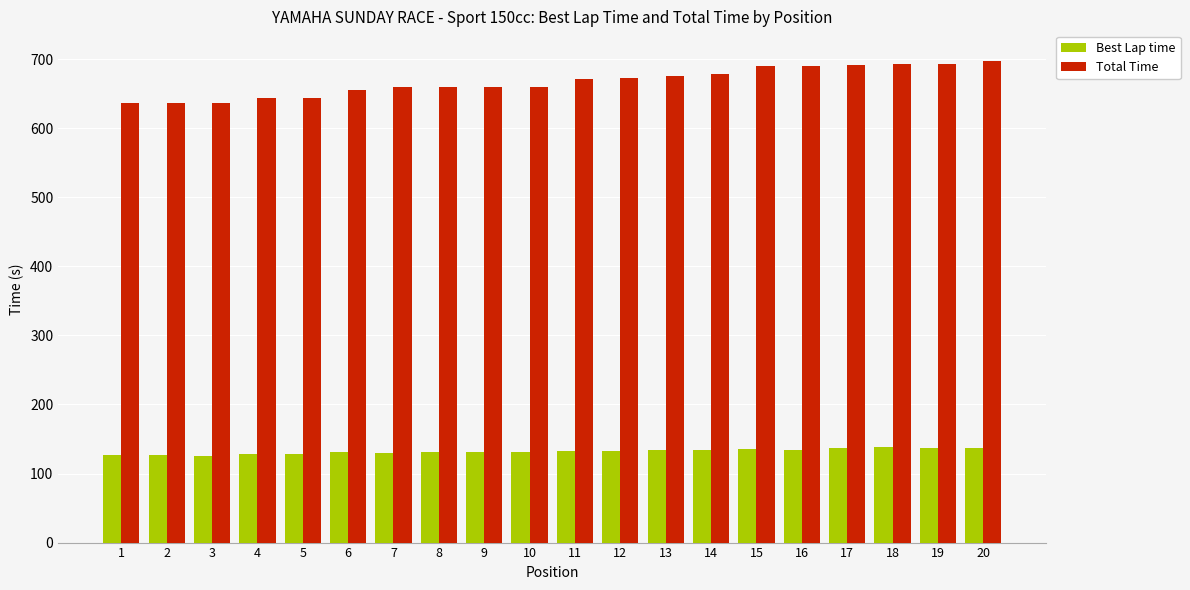

What is the difference between the Best Lap time values at 17 and 5?

8.7